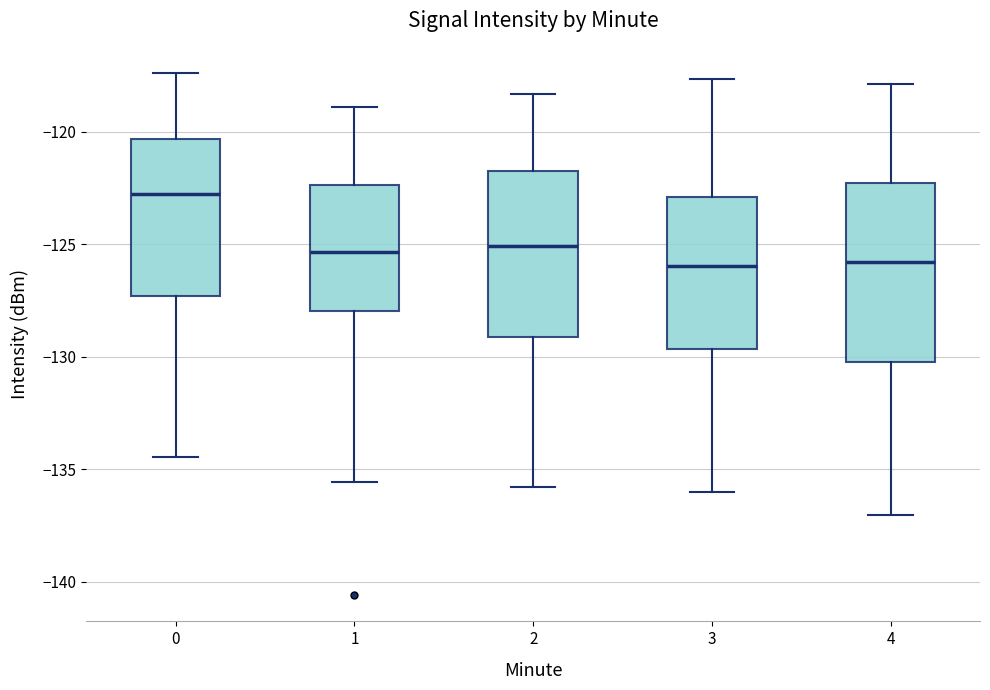

Reading left to right, read every box against the y-axis: the position of its median line, the range the box covers, and the ends of its whiskers. The values are not printed on the chart, so give them approximately, as read against the axis.

0: median -123.0, box -127.5 to -120.5, whiskers -134.5 to -117.5
1: median -125.5, box -128.0 to -122.5, whiskers -135.5 to -119.0
2: median -125.0, box -129.0 to -121.5, whiskers -136.0 to -118.5
3: median -126.0, box -129.5 to -123.0, whiskers -136.0 to -117.5
4: median -126.0, box -130.0 to -122.5, whiskers -137.0 to -118.0